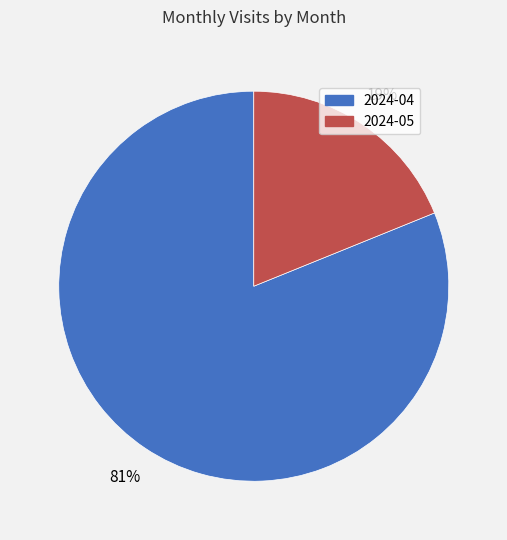

Does 2024-05 represent more than half of the total?

No